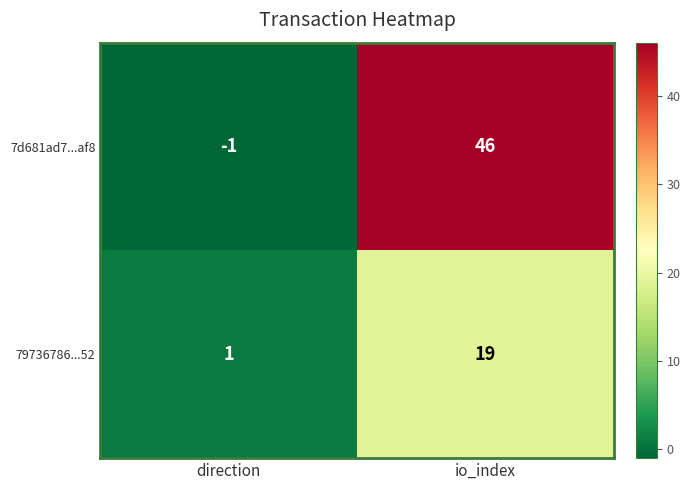

Which series has the largest range (max minus min)?

7d681ad7...af8